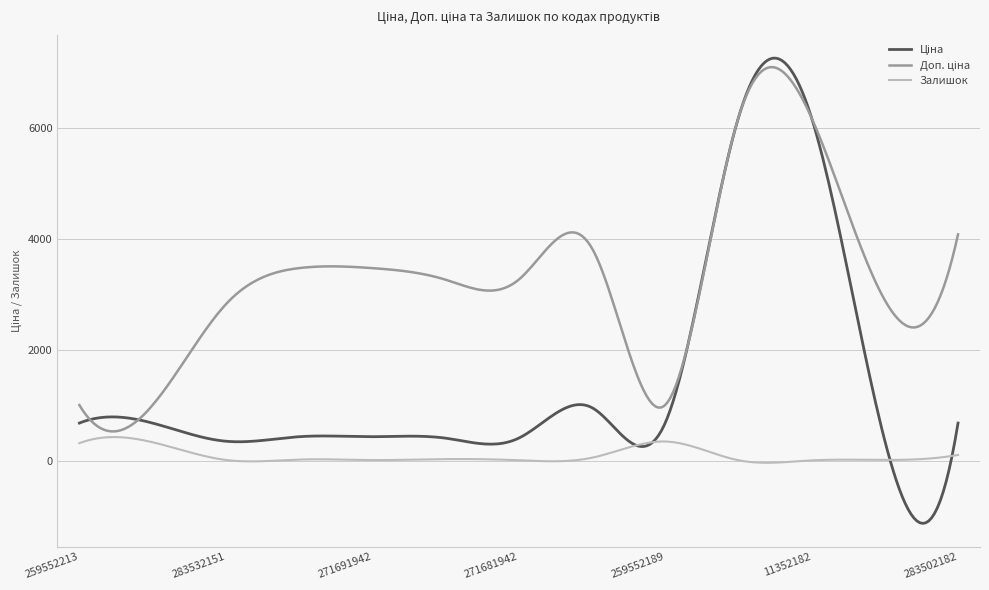

How many lines are shown in the chart?

3